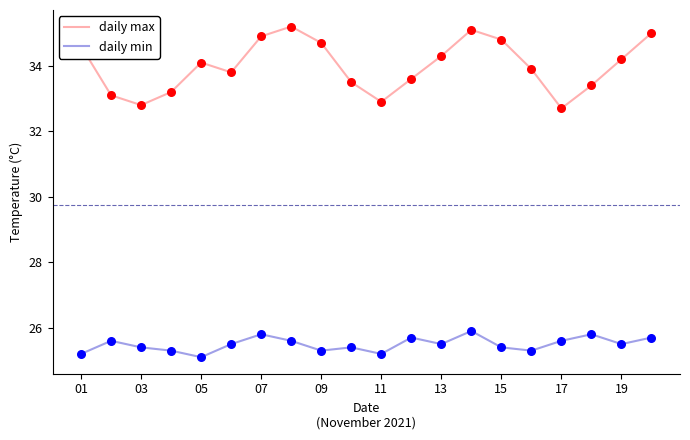

At how many categories does at least one series exceed 26?

20